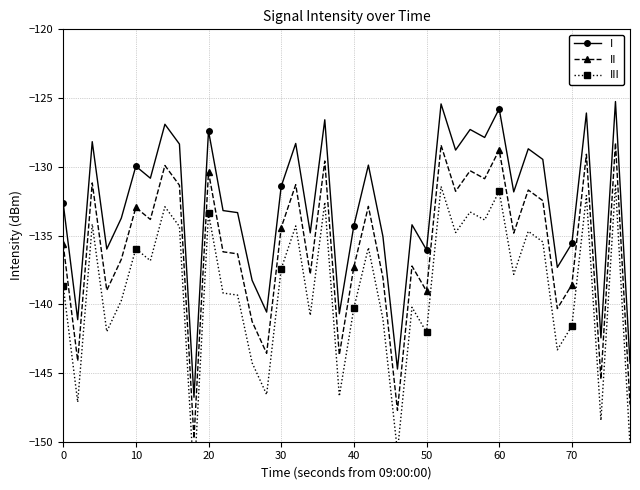

What is the minimum value for I?

-146.8